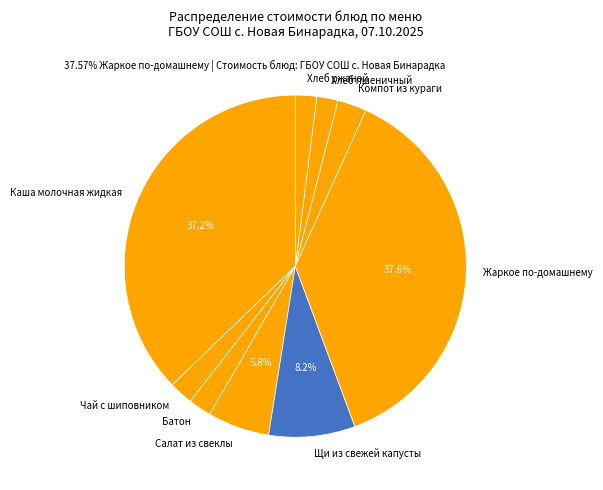

To the nearest percent, what is the difference between the Компот из кураги and Батон slice percentages?

1%